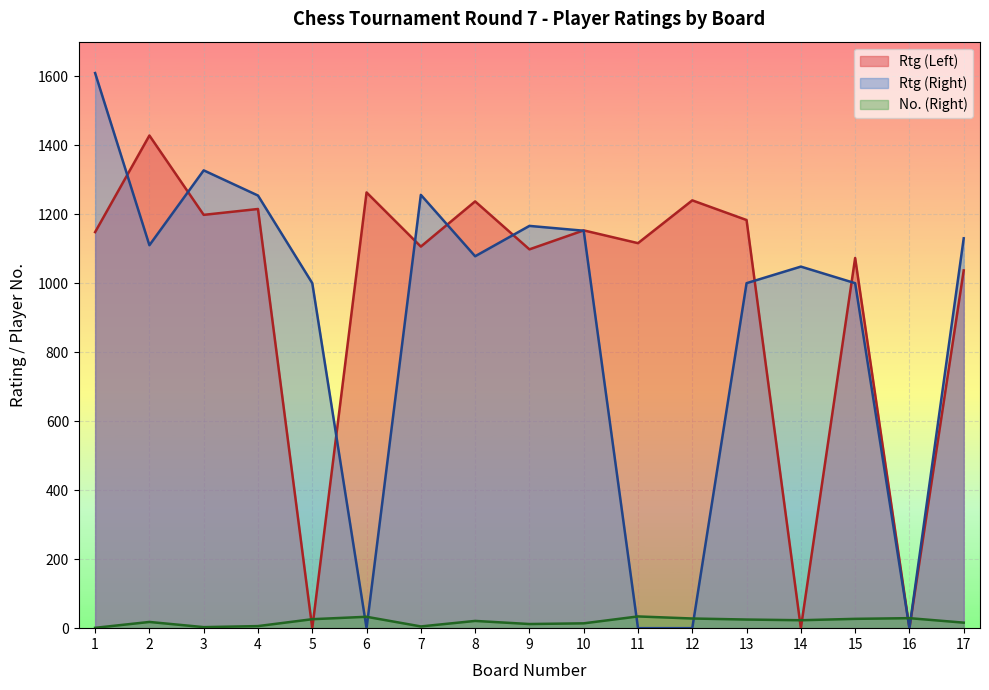

At which category is the sum across all series the highest?

1